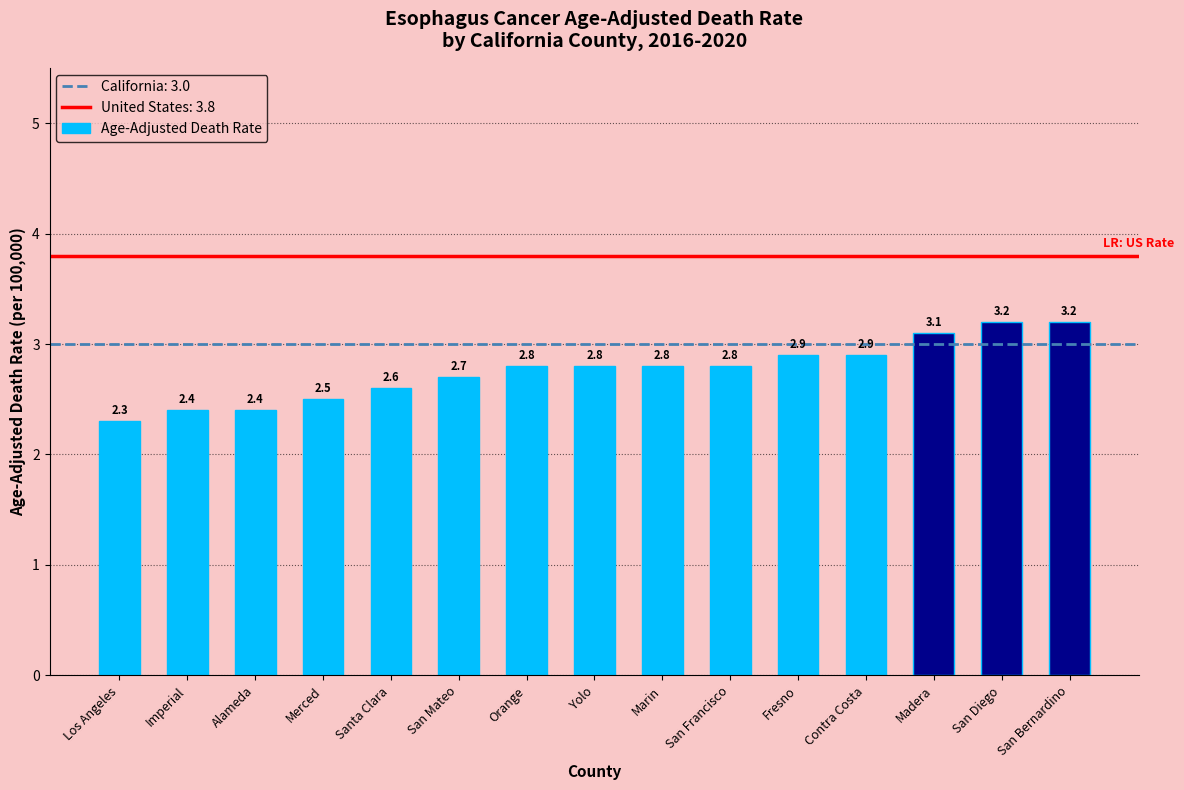

Does the chart contain any negative values?

No